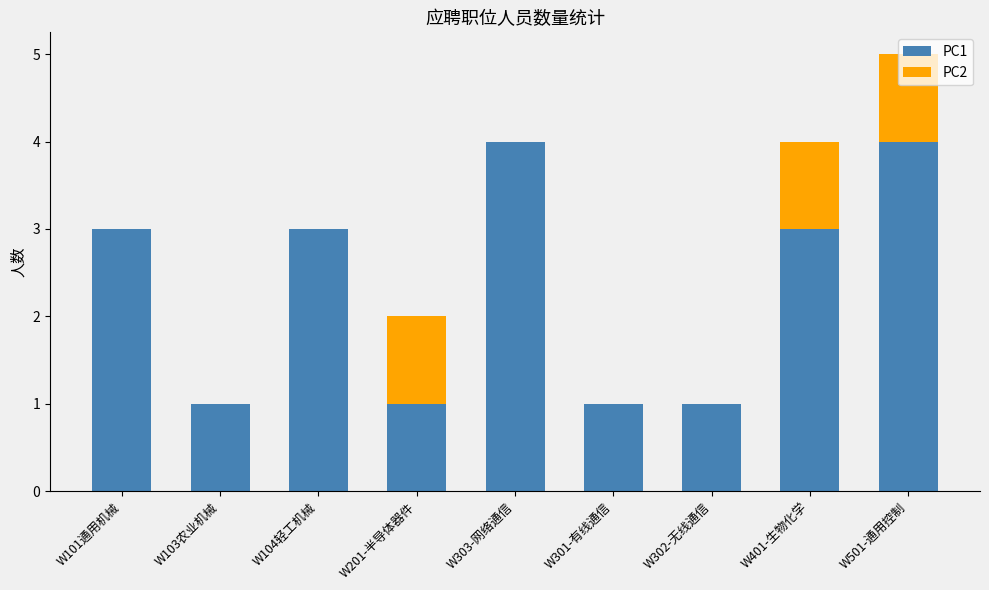

How many data points does each series have?

9